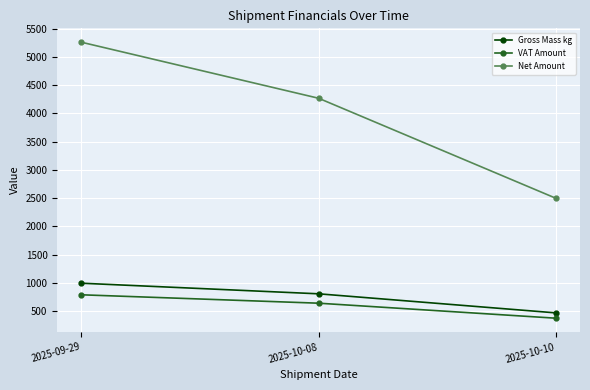

What is the smallest value displayed?

374.1